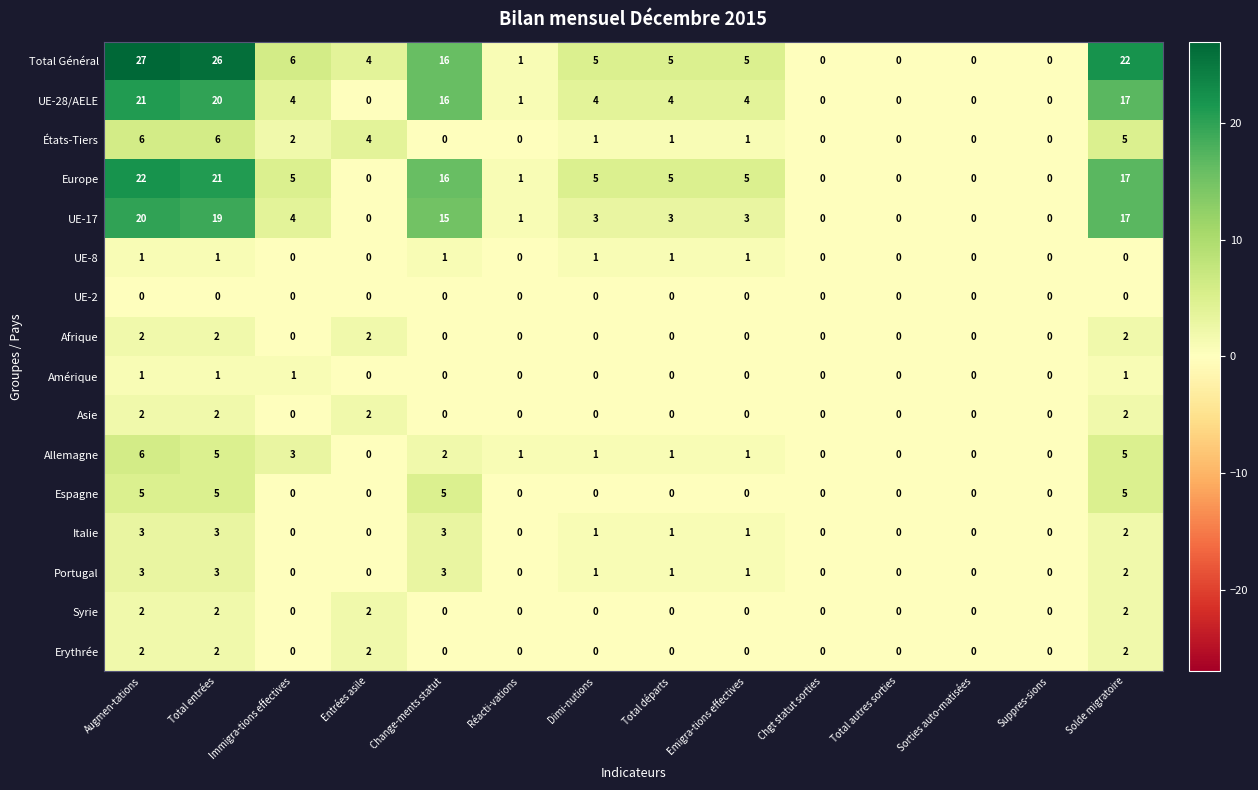

Where does the Total Général series first go above 5?

Augmen-tations